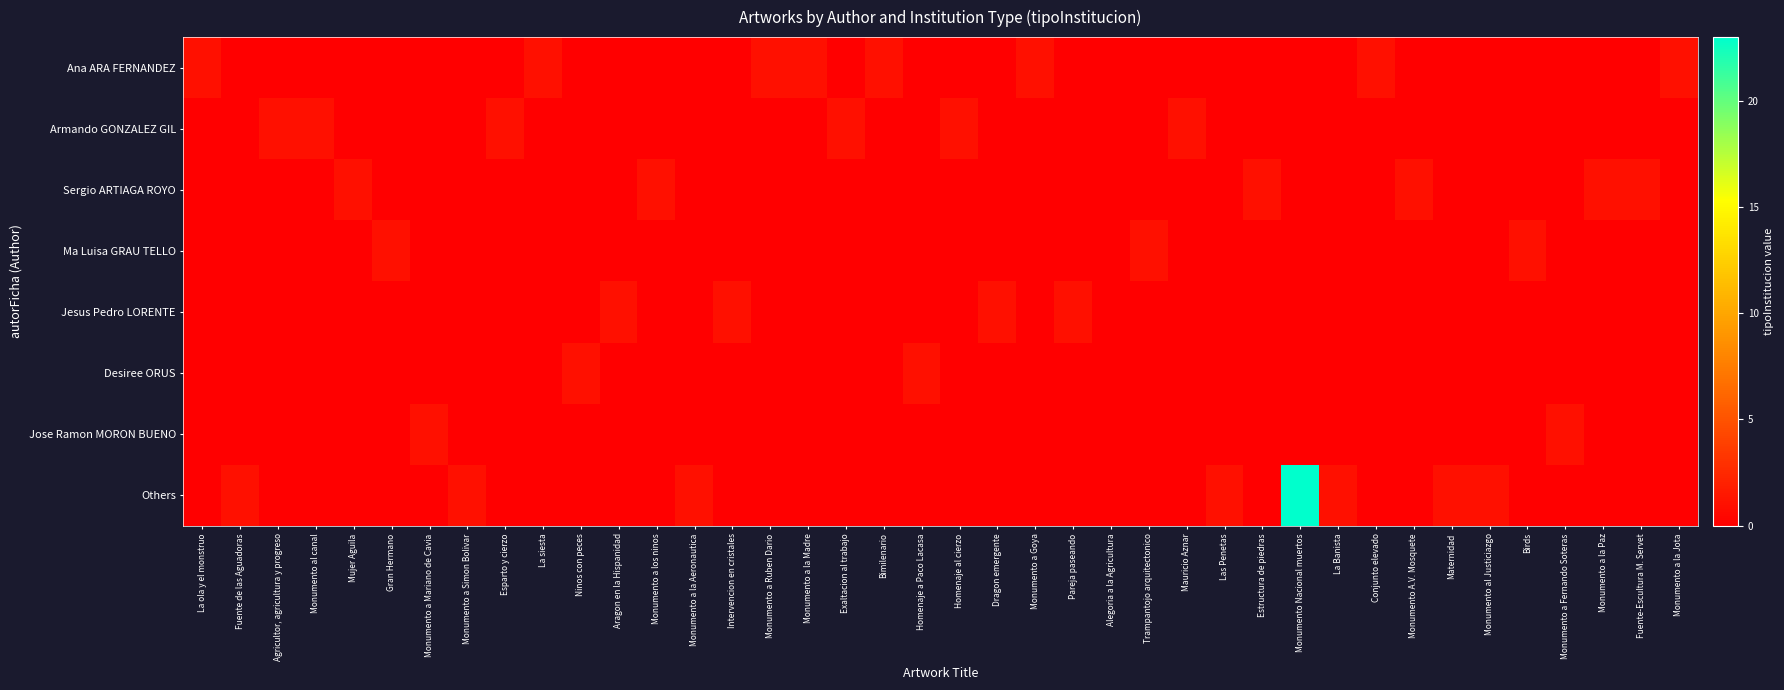

What is the spread (max minus min) of values at Dragon emergente?

1